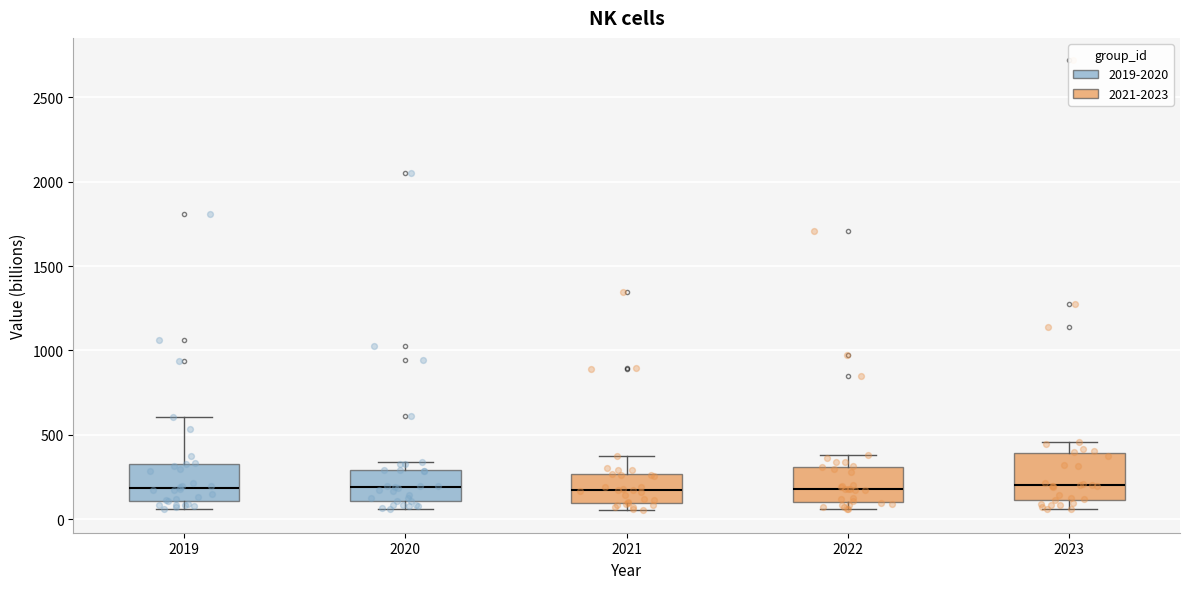

Which box is the tallest, from its lower edge to its upper edge?

2023